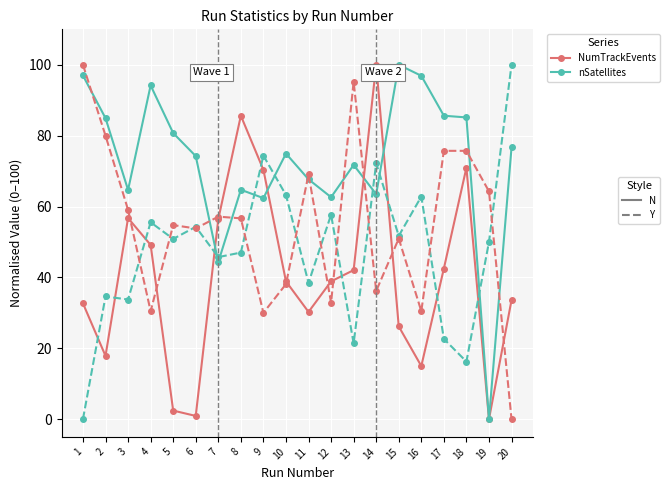

What is the total value across all series at 10?

215.2